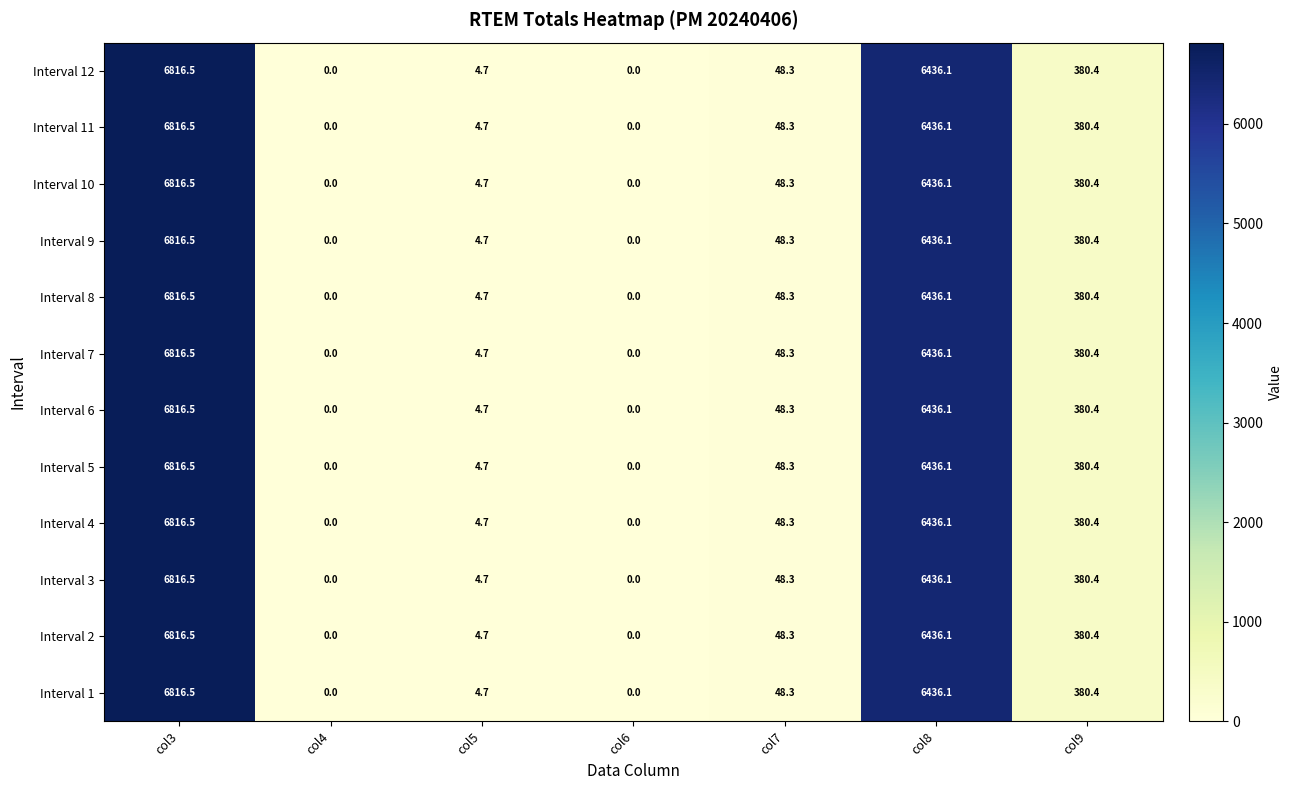

True or false: Interval 1 has a value of 6436.1 at col8.

True